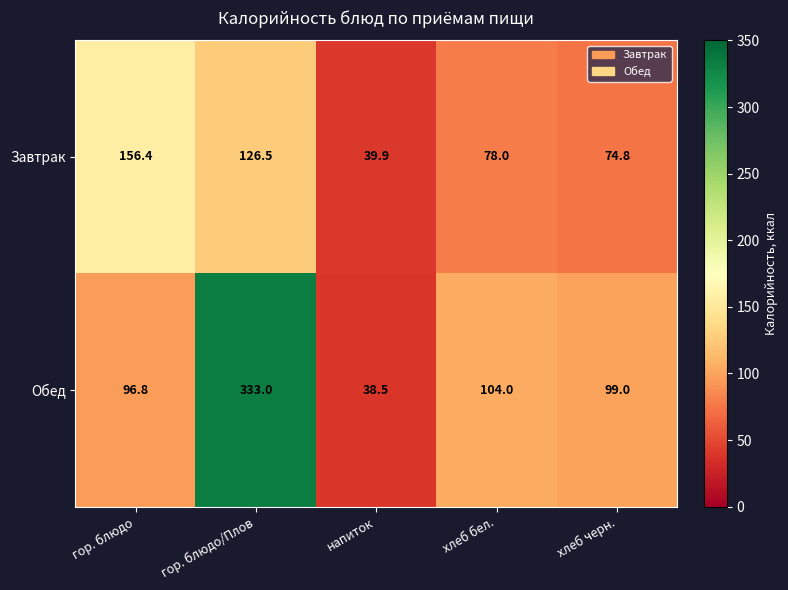

At which category is the sum across all series the highest?

гор. блюдо/Плов